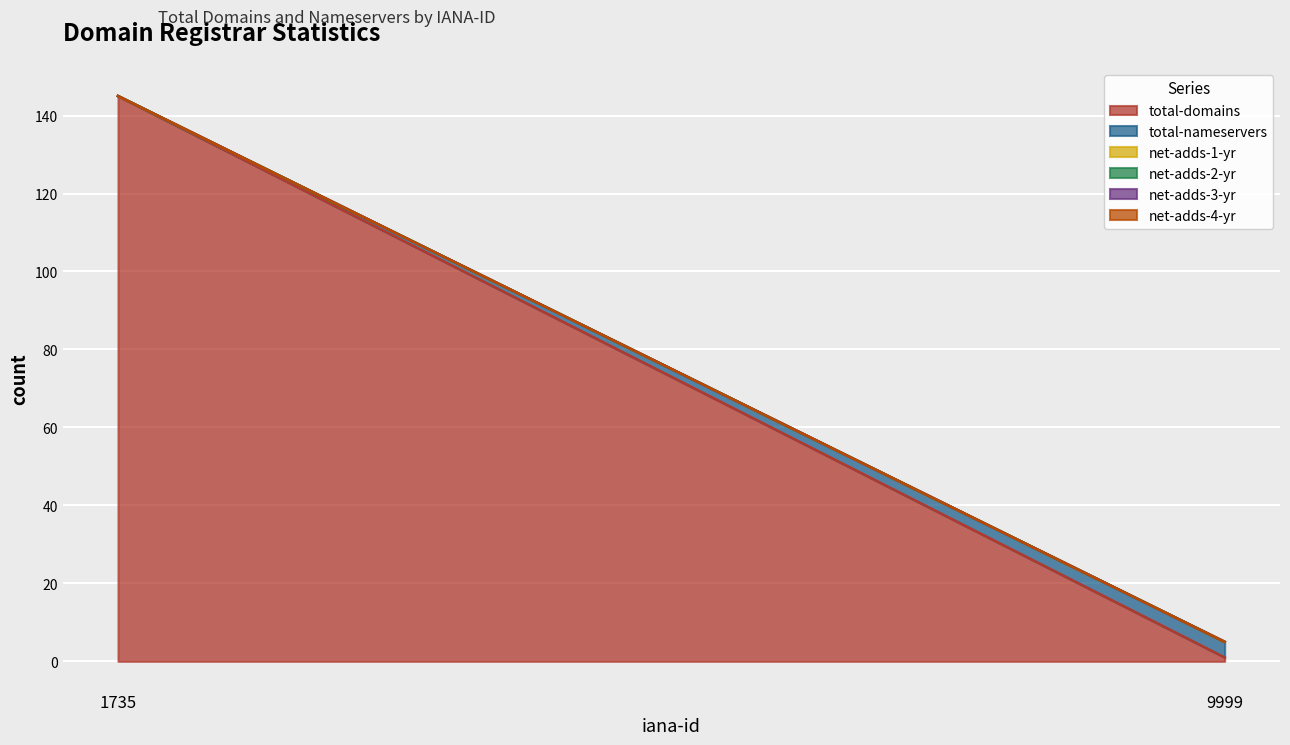

Which category has the highest value across all series?

1735